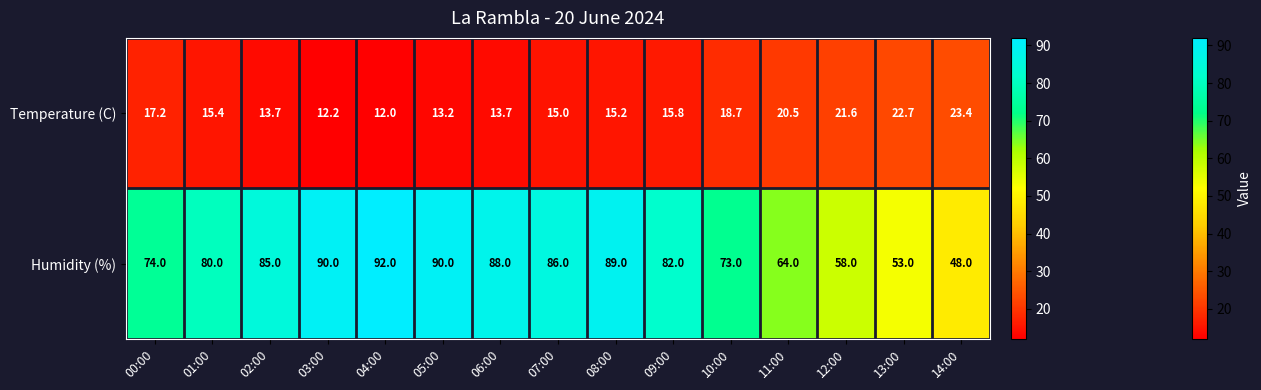

How many distinct data groups are displayed?

2